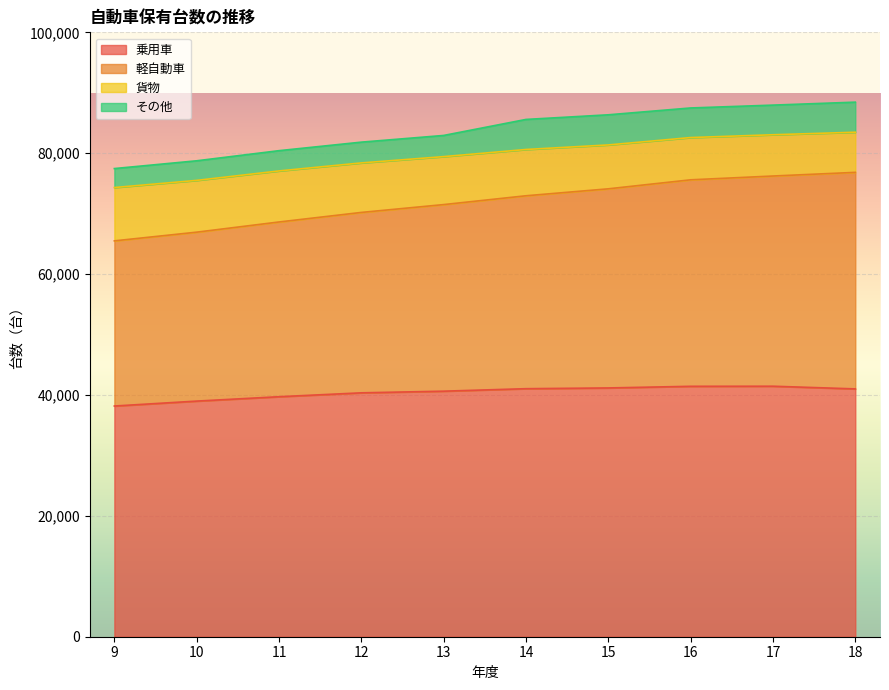

The 貨物 series shows 119629 at 17. True or false?

False